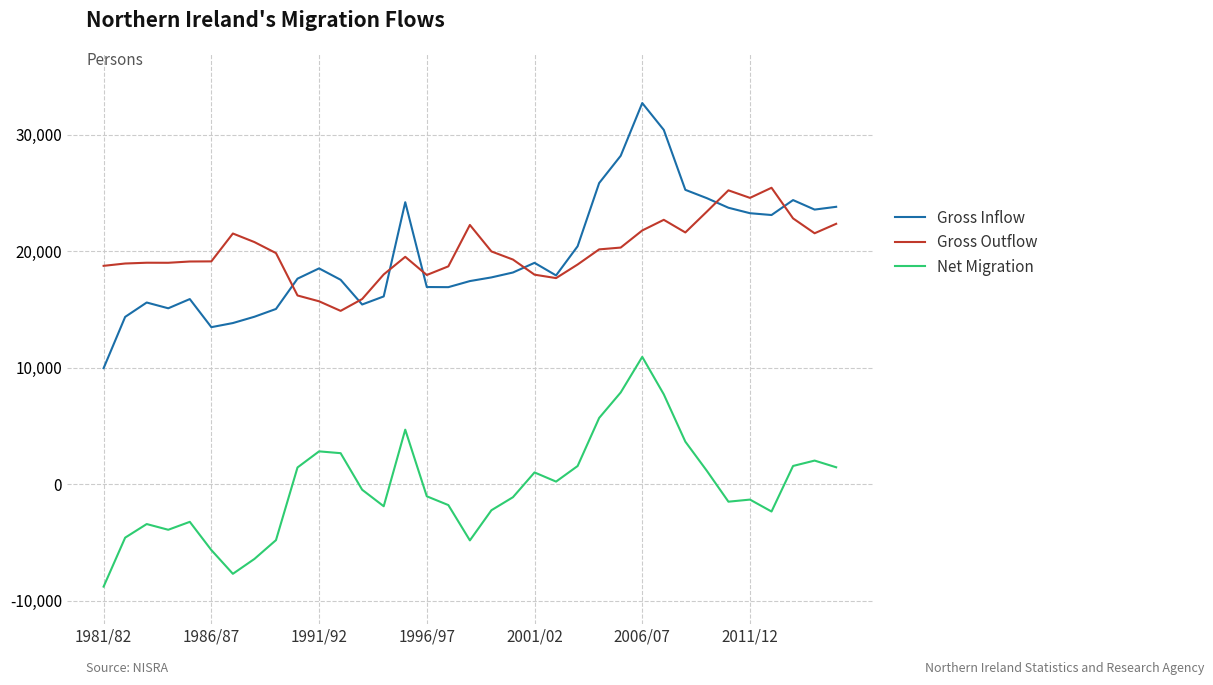

Which series has the widest spread of values?

Gross Inflow